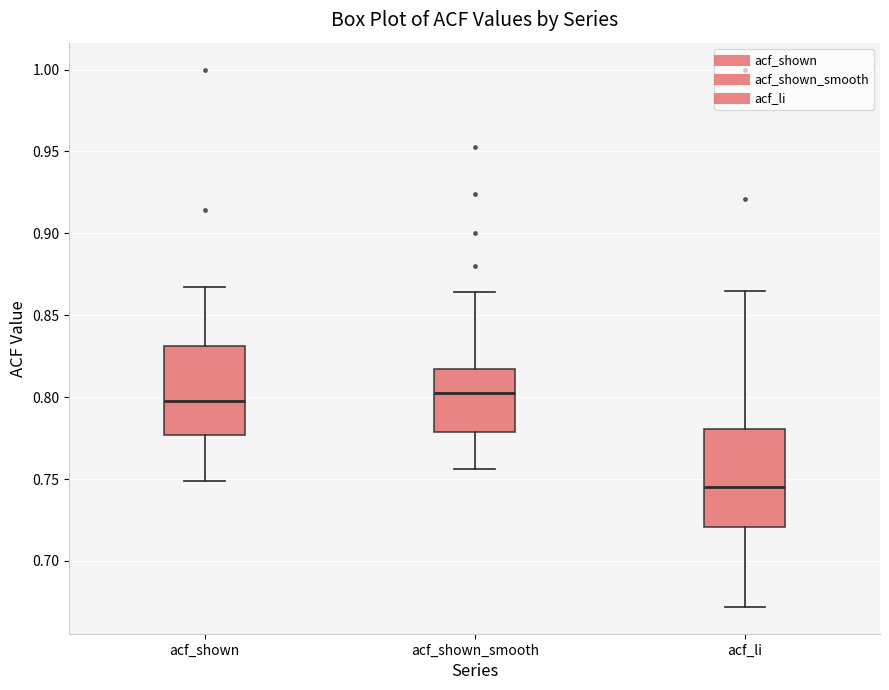

Reading left to right, transcribe this box plot: for each box, give where its median line is, the range the box spans, and where its two whiskers end, as read against the y-axis. The values are not printed on the chart, so give them approximately, as read against the axis.

acf_shown: median 0.800, box 0.775 to 0.830, whiskers 0.750 to 0.865
acf_shown_smooth: median 0.805, box 0.780 to 0.815, whiskers 0.755 to 0.865
acf_li: median 0.745, box 0.720 to 0.780, whiskers 0.670 to 0.865